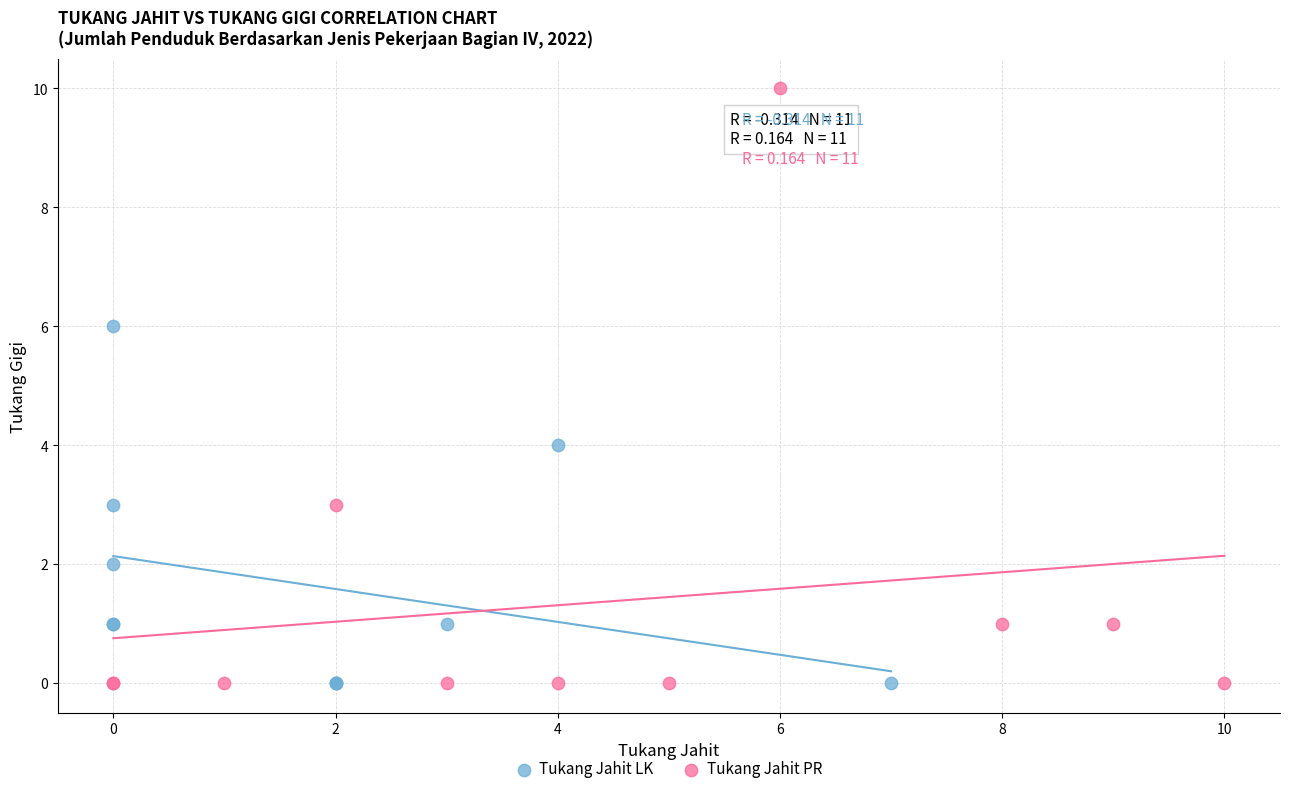

Which series has the widest spread of Y values?

Tukang Jahit PR